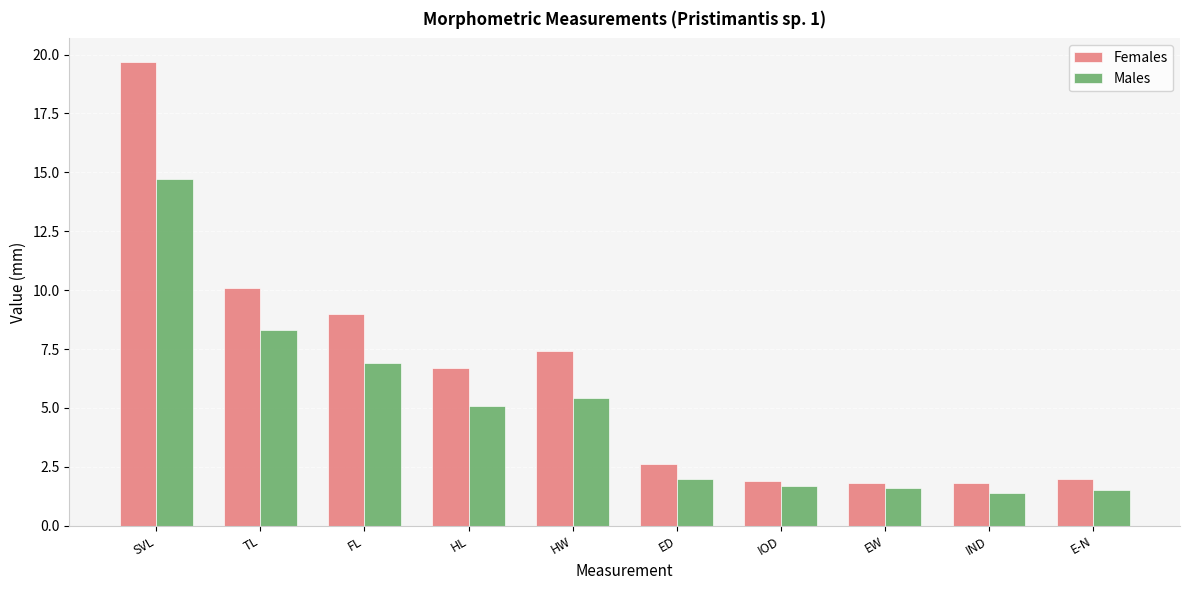

Which series changed the most between ED and IND?

Females